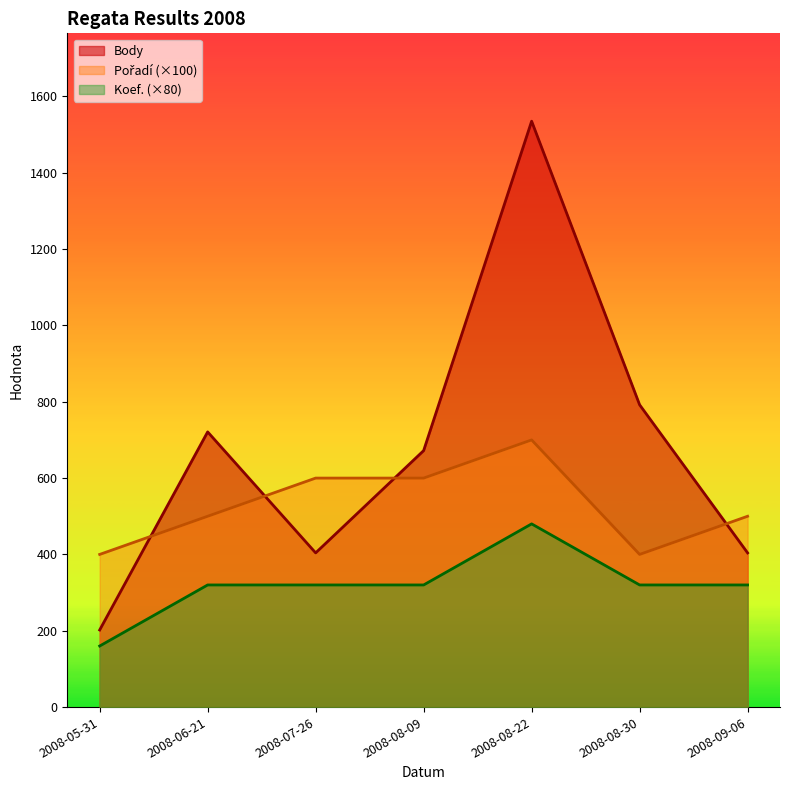

What is the maximum value for Pořadí?

700